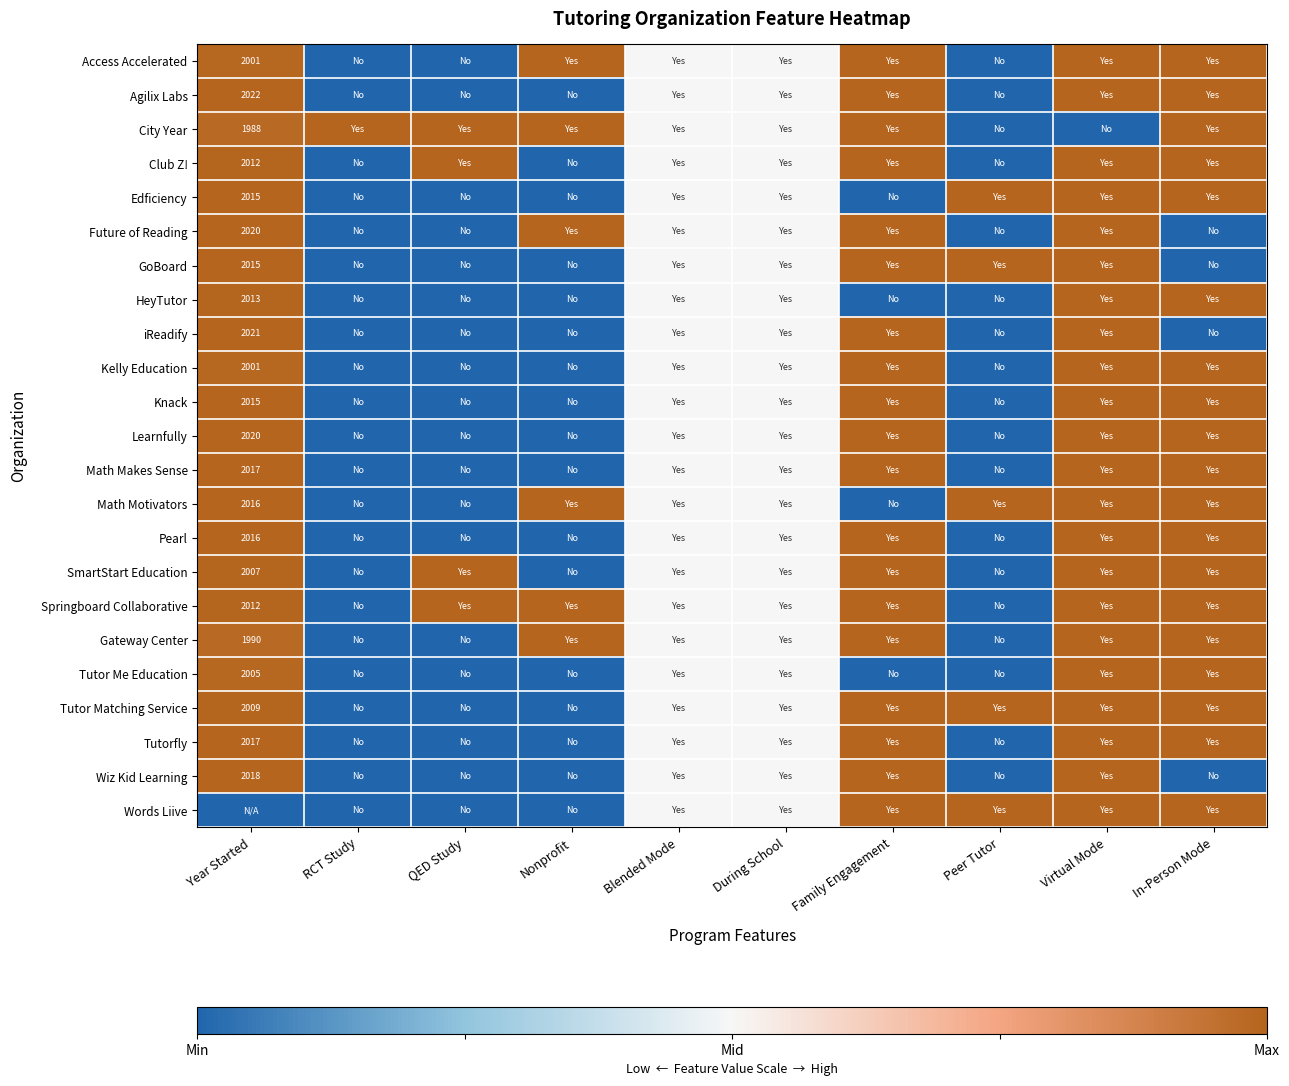

True or false: GoBoard has a value of 2015.0 at Year Started.

True